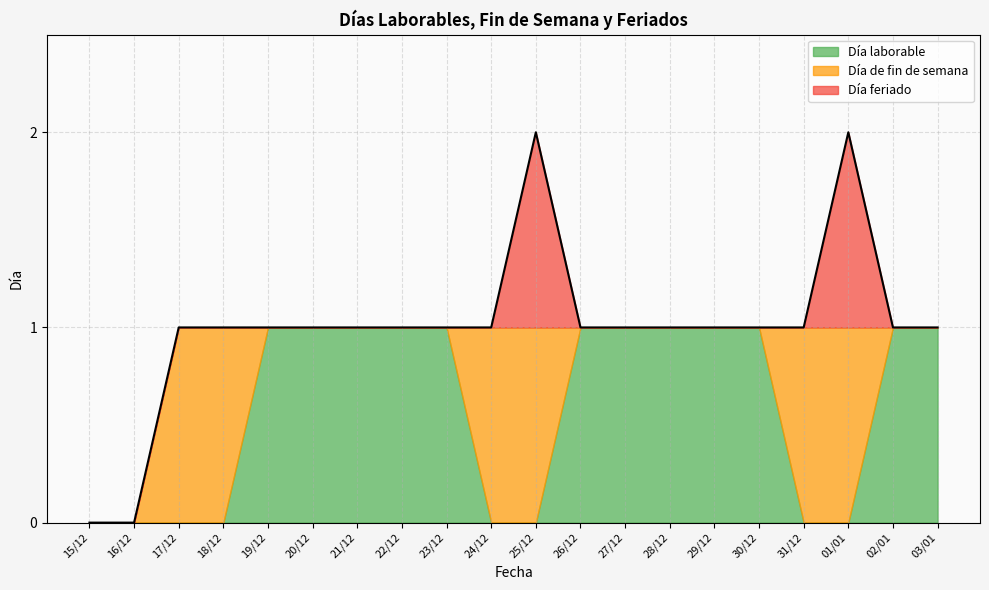

Does the chart display data point markers on the line(s)?

No